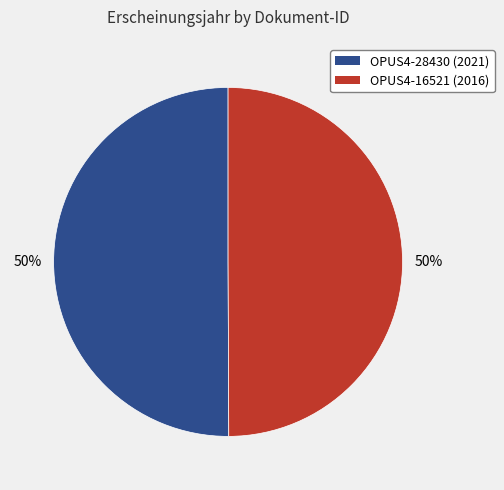

Approximately how many times larger is the value at OPUS4-28430 (2021) compared to OPUS4-16521 (2016)?

1.0